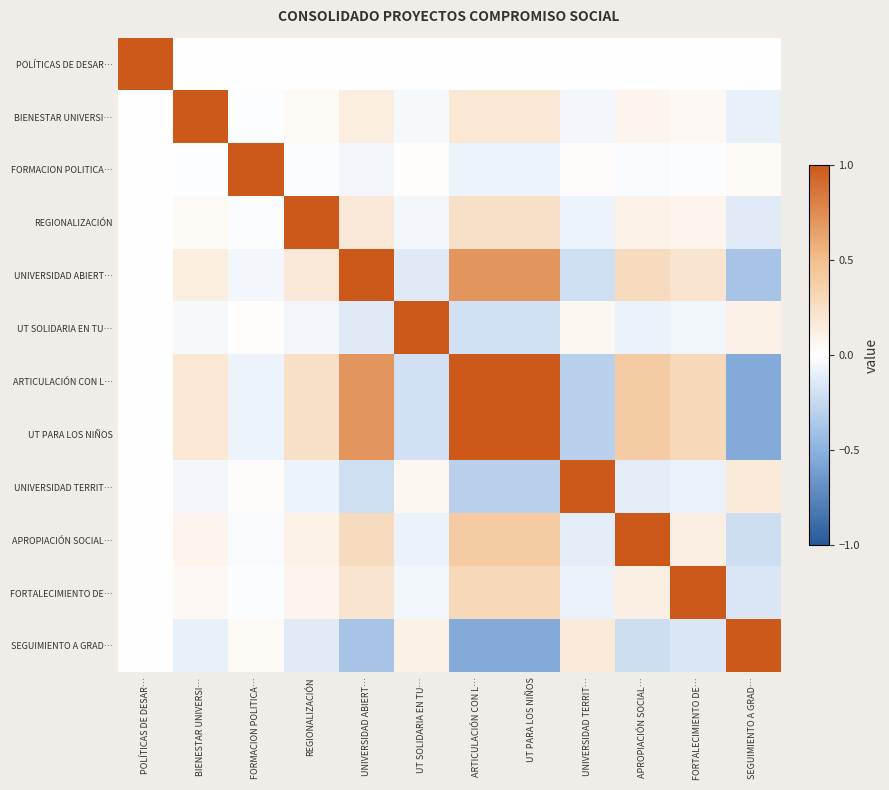

Which category has the lowest value across all series?

SEGUIMIENTO A GRAD…